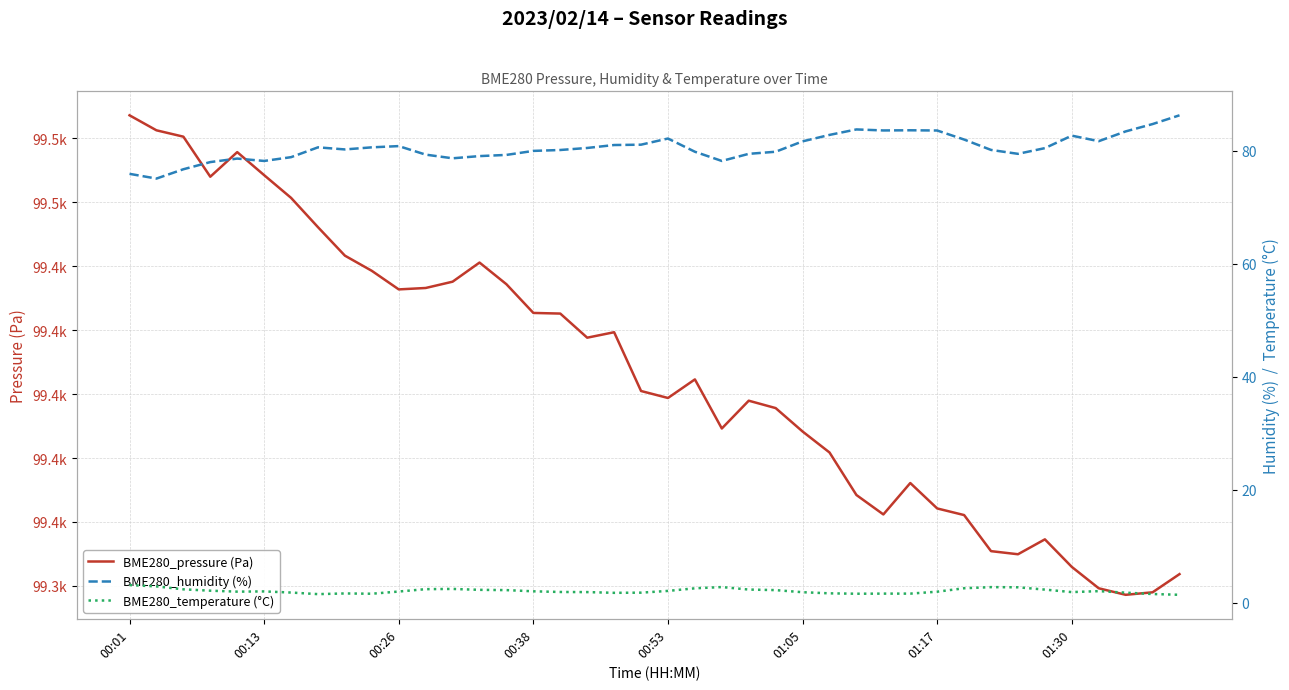

How many lines are shown in the chart?

3